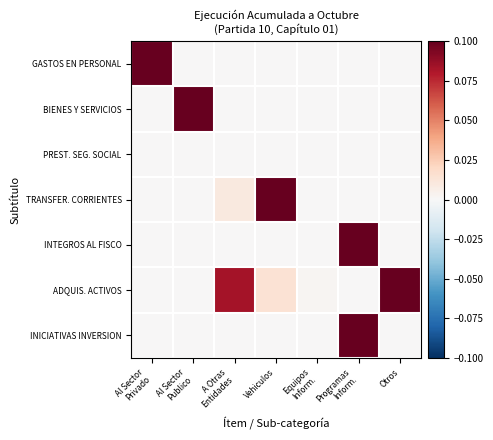

At which category is the sum across all series the highest?

Programas
Inform.